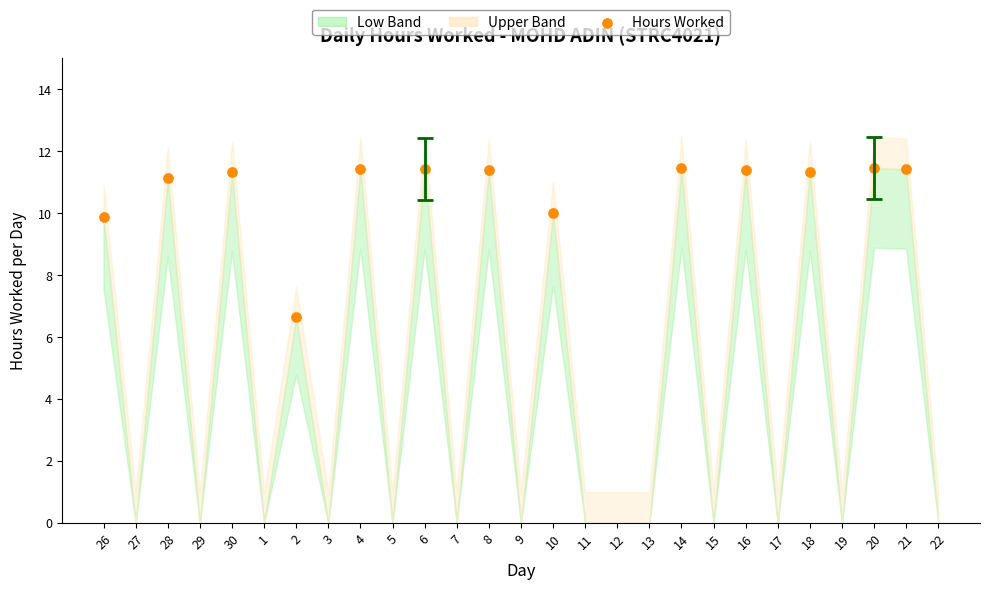

What is the range of Y values (max minus min)?

4.8